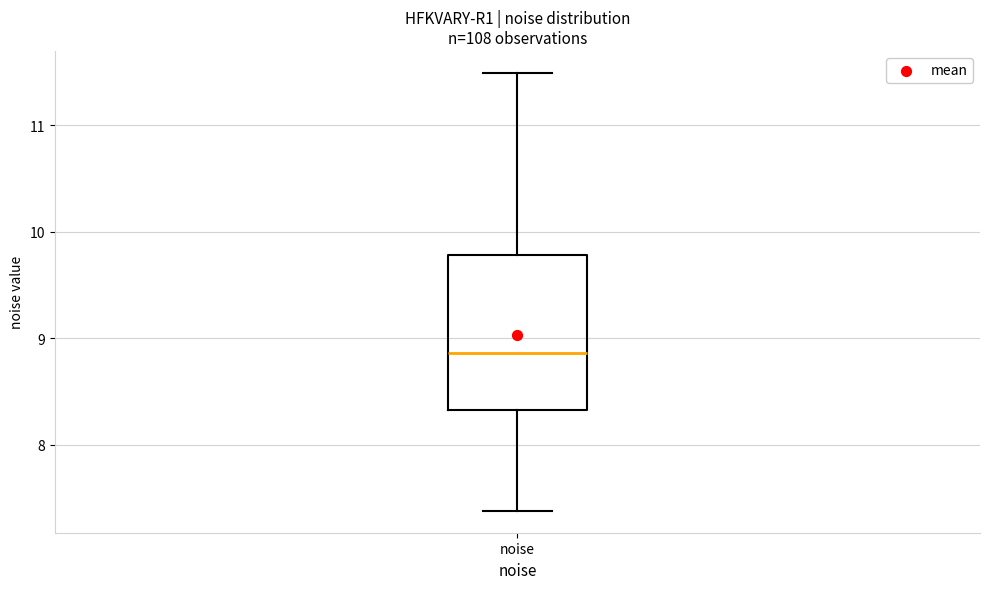

Read this box plot against the y-axis: the position of the median line, the range covered by the box, and the ends of both whiskers. The values are not printed on the chart, so give them approximately, as read against the axis.

median 8.9, box 8.3 to 9.8, whiskers 7.4 to 11.5